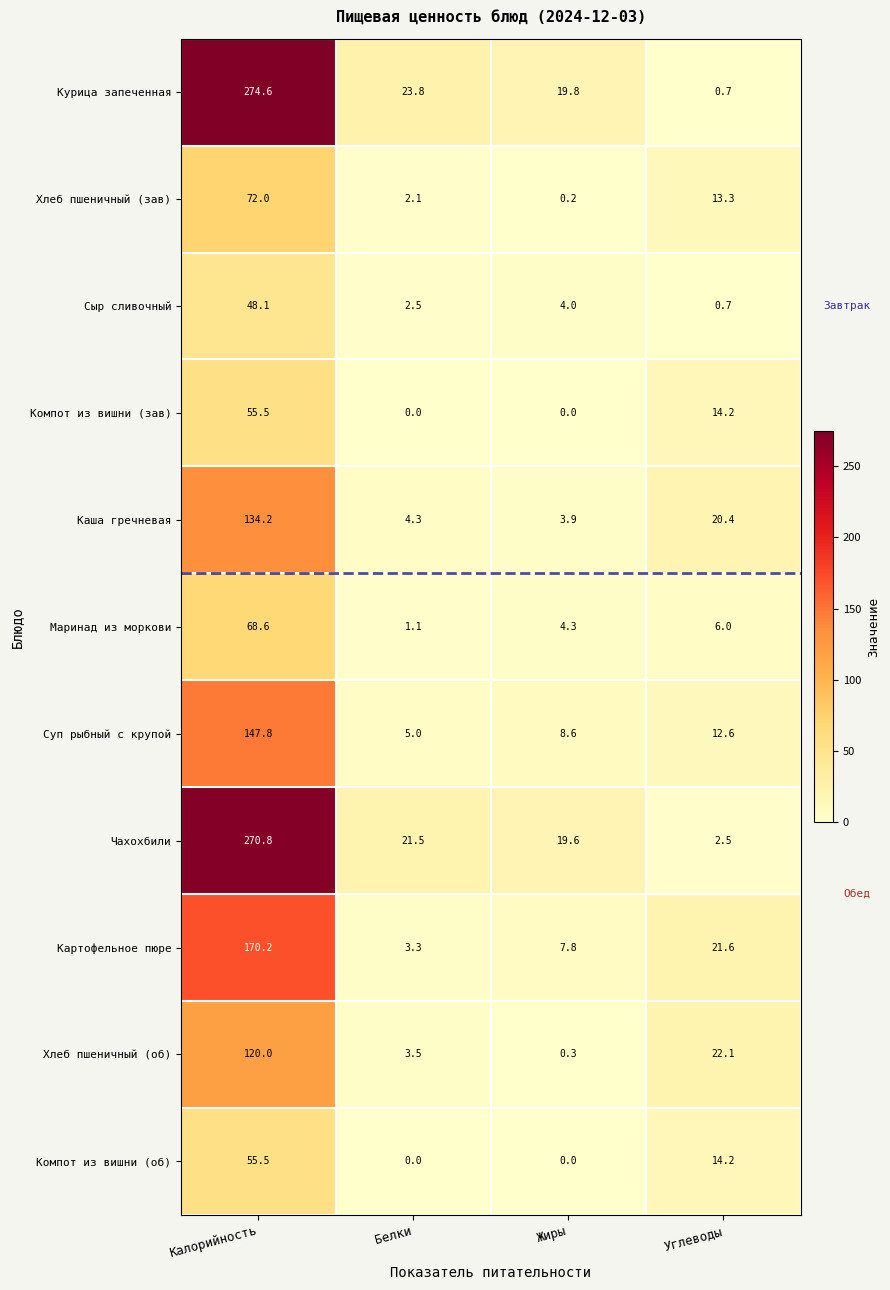

List the labels in order of Хлеб пшеничный (зав) value, largest first.

Калорийность, Углеводы, Белки, Жиры